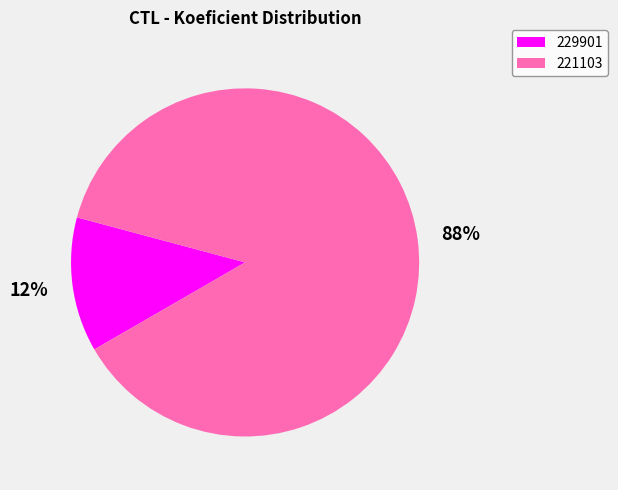

The 229901 slice represents 21% of the pie. True or false?

False